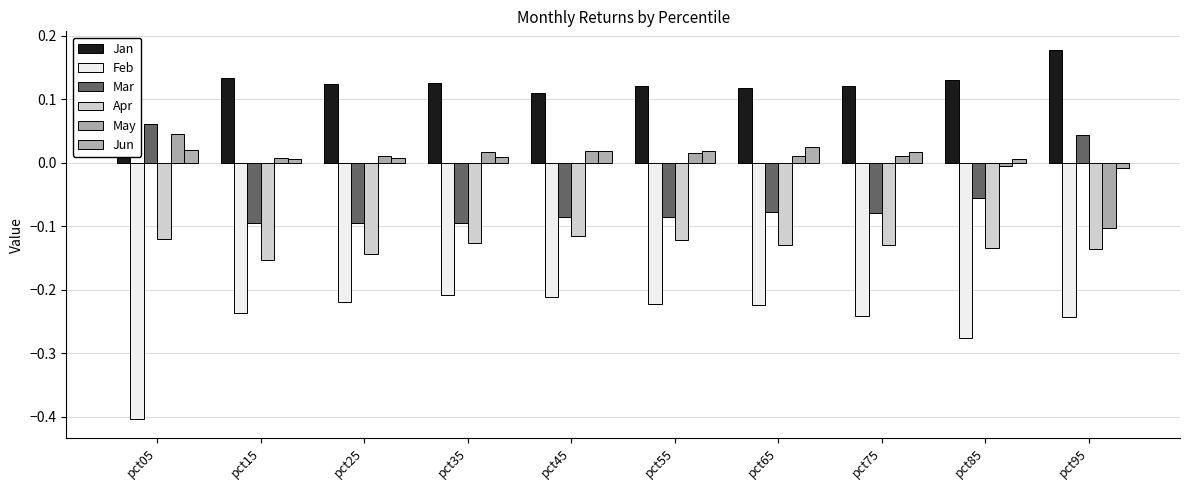

What is the greatest value displayed?

0.2